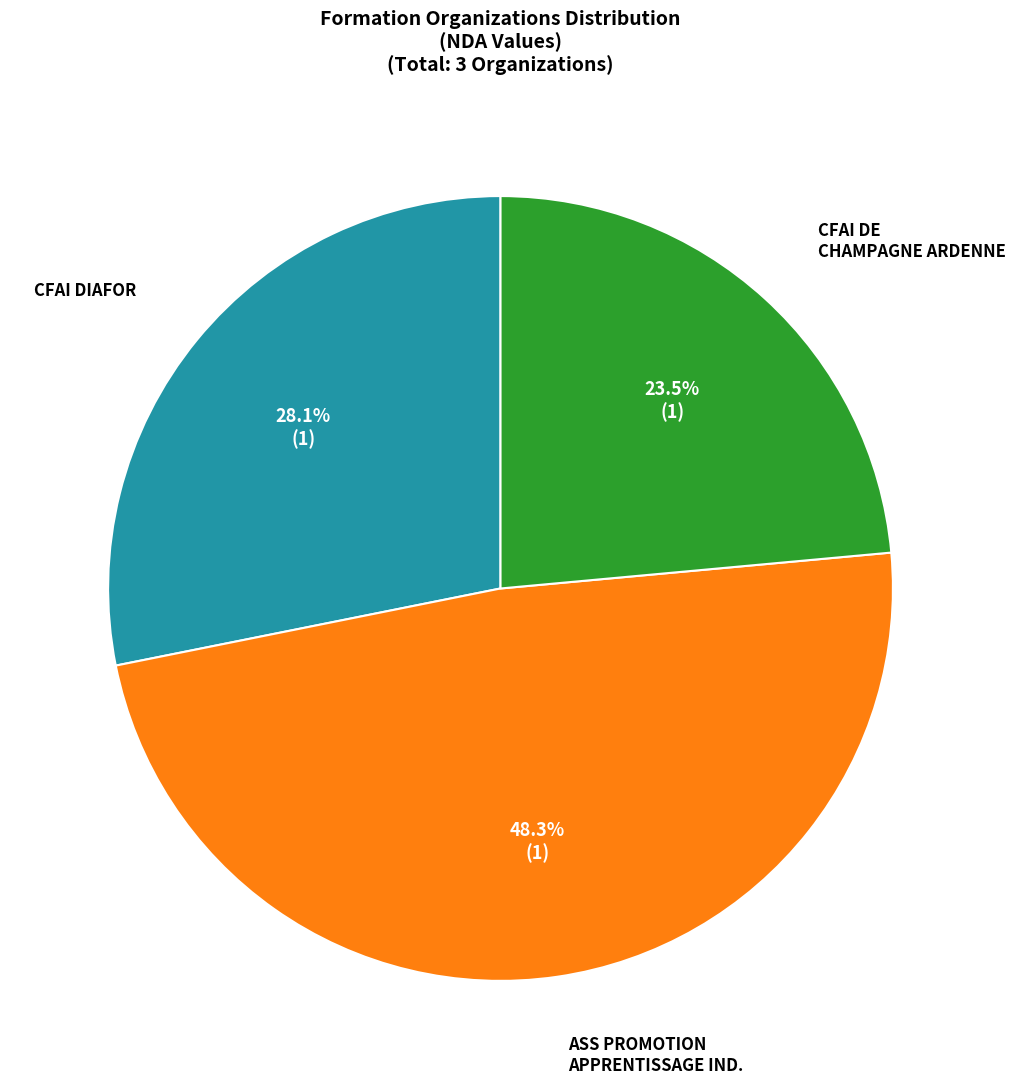

Is there any slice that represents more than half of the pie?

No